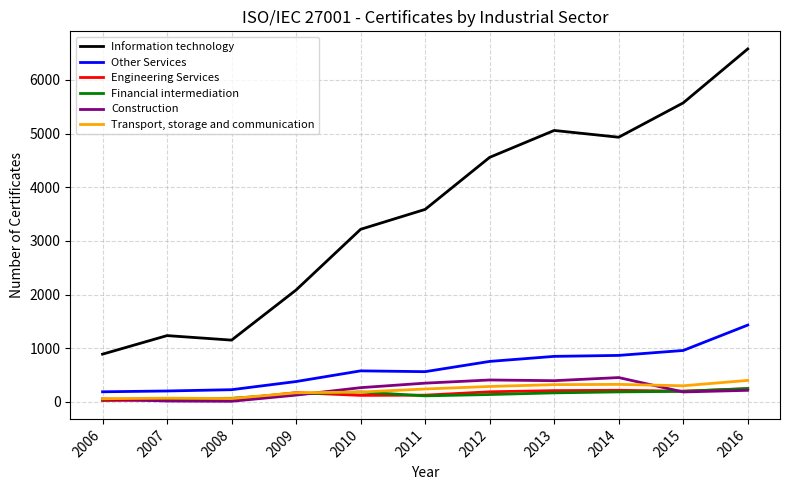

How many values in the Information technology series are below 3588?

5